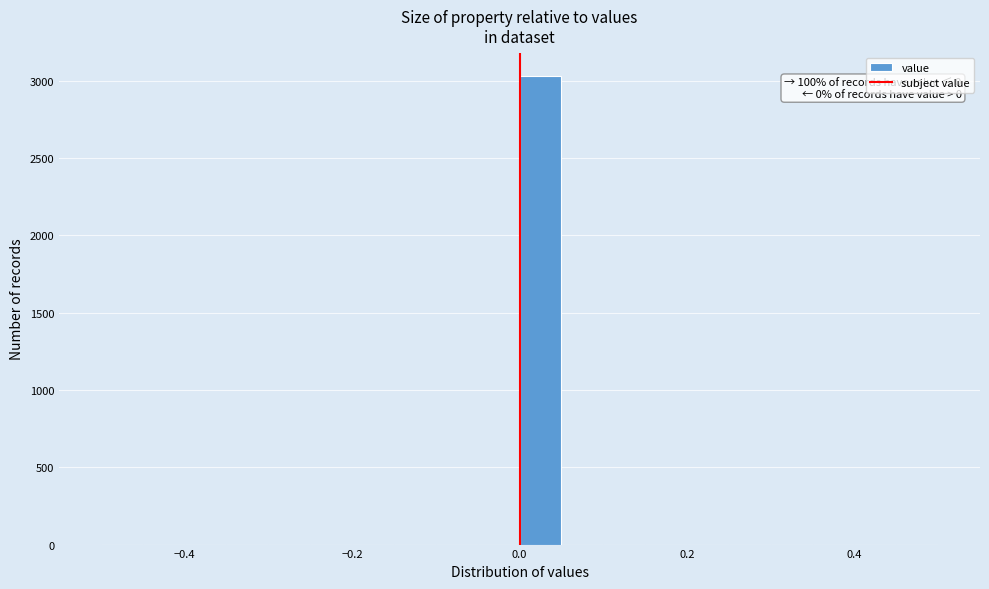

Read against the x-axis, roughly where is the centre of the tallest bar?

0.02